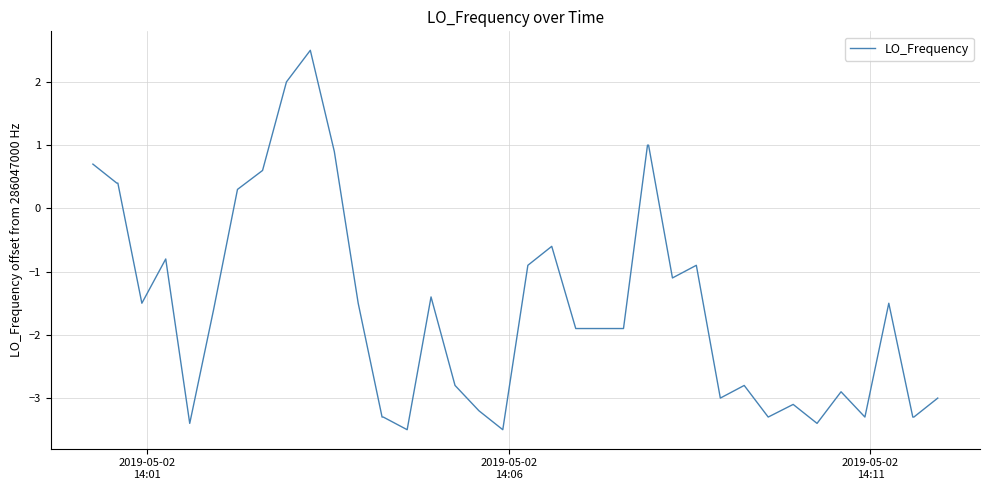

What is the difference between the second highest and minimum values?

5.5